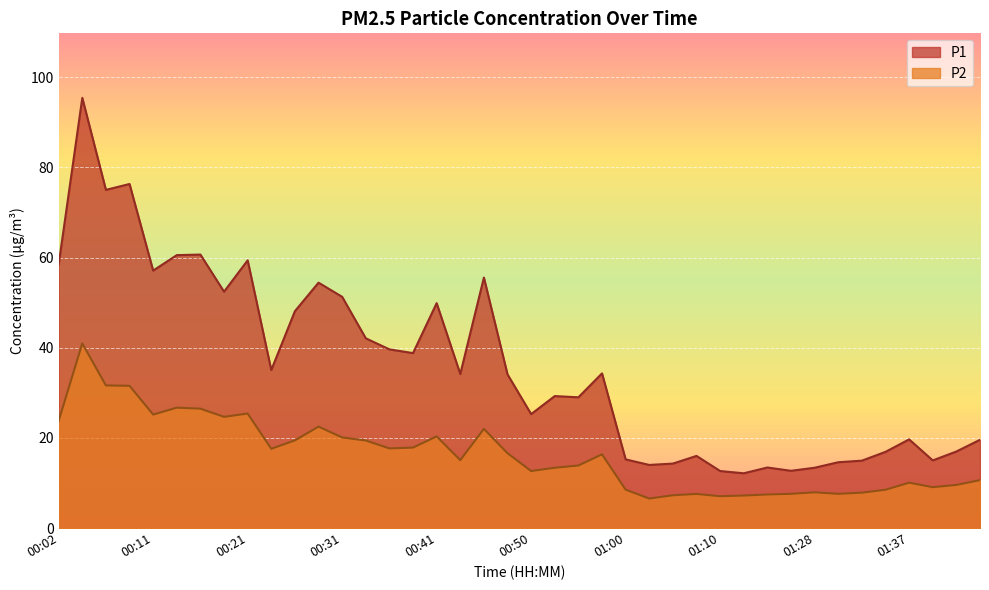

In P1, how many points are higher than both neighbors (excluding endpoints)?

12